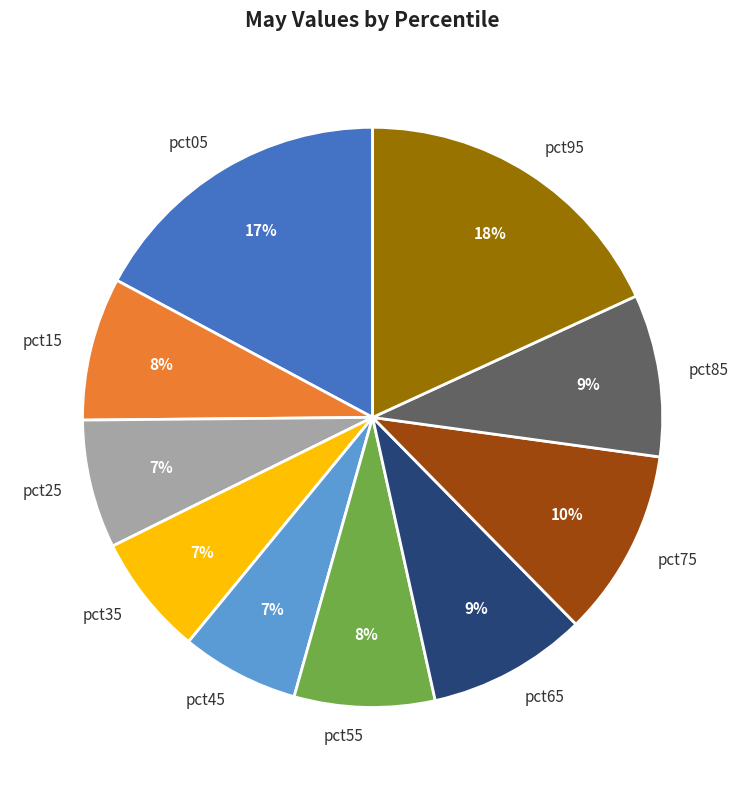

To the nearest percent, what is the combined percentage of pct35 and pct95?

25%